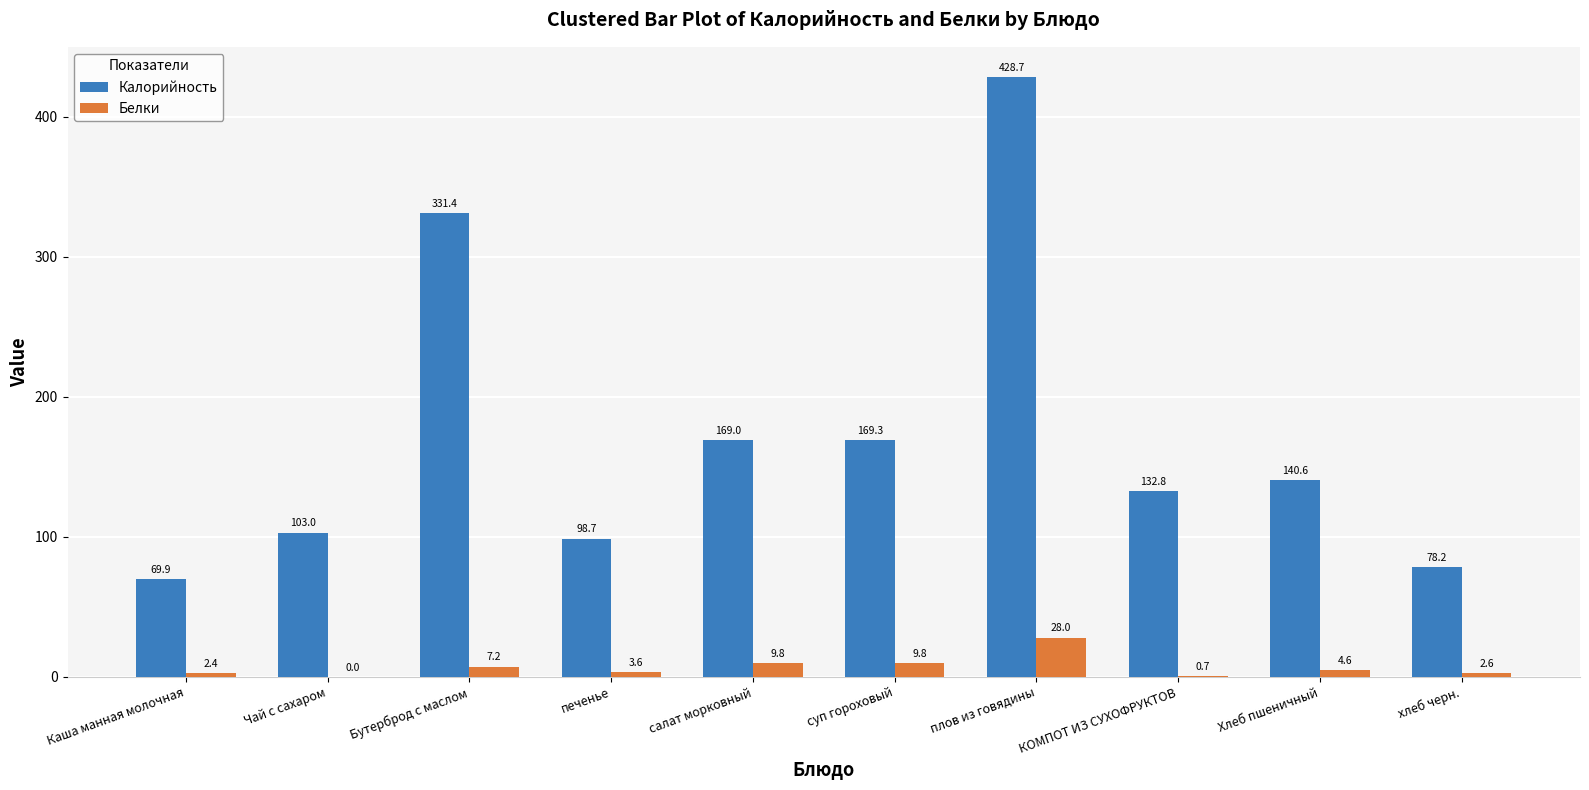

At which category does the chart reach its peak across all series?

плов из говядины